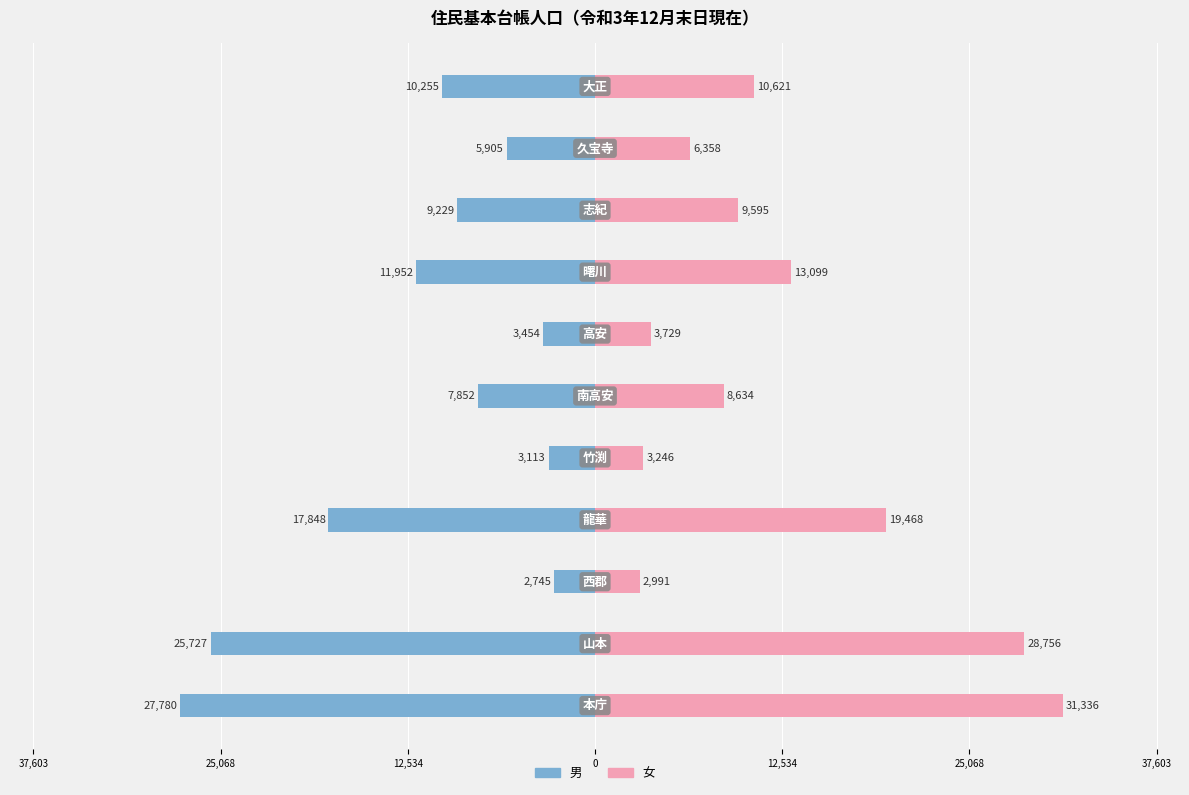

Is the value of 女 at 12,534 greater than the value of 男 at 12,534?

Yes